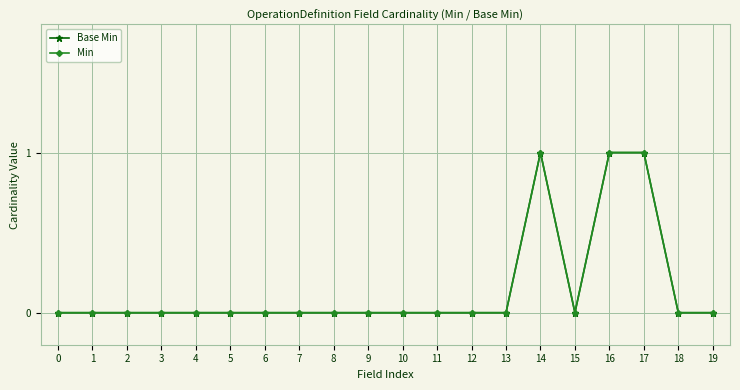

List the series in order of their peak value, highest first.

Base Min, Min